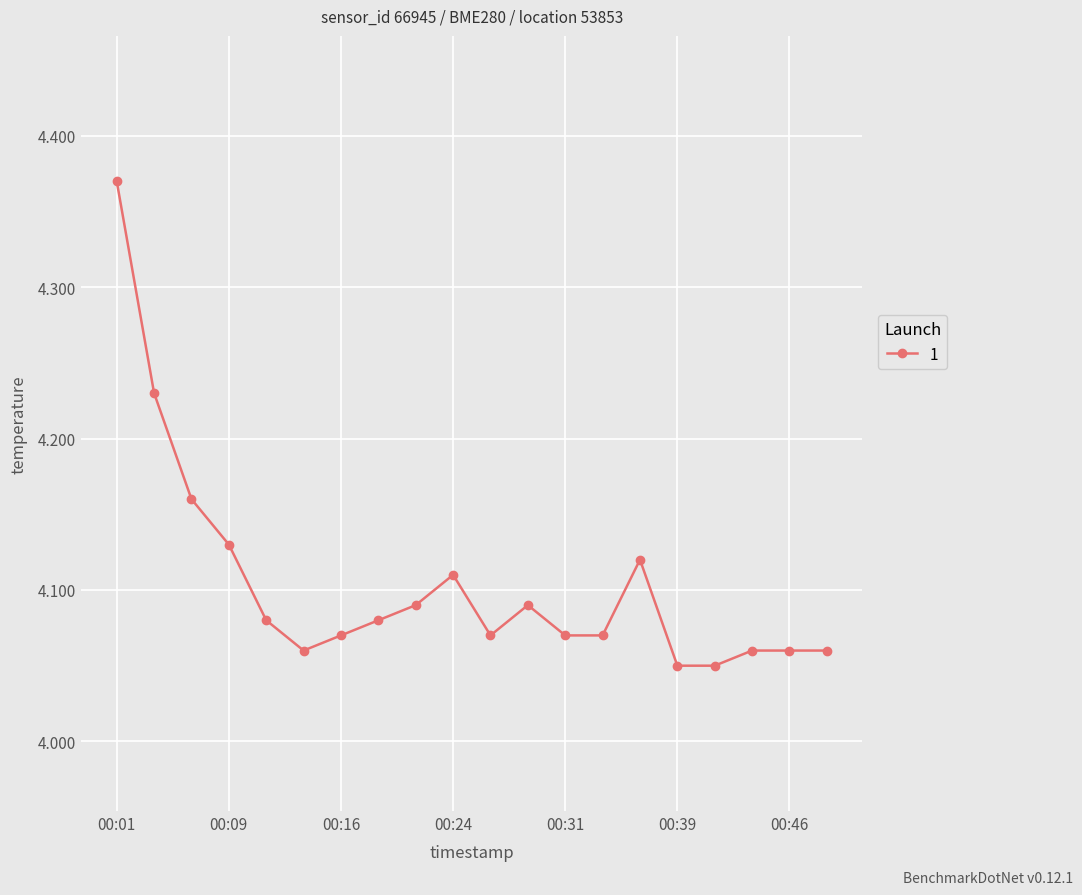

True or false: the data has more than 1 interior local peaks.

True